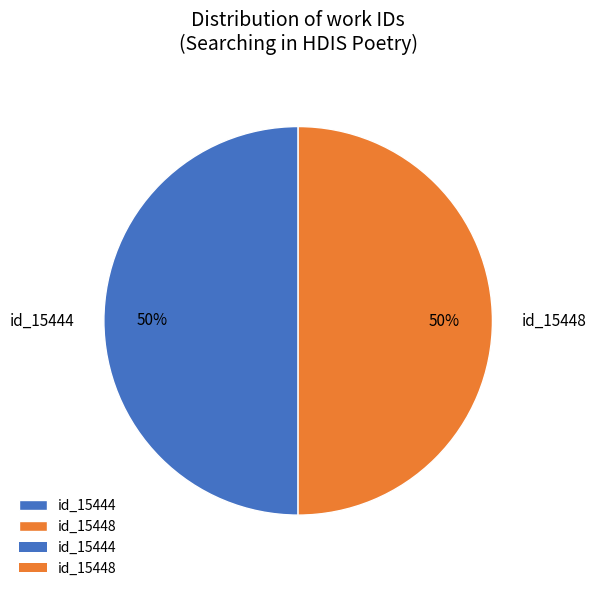

Is the sum of id_15444 and id_15448 greater than half?

Yes